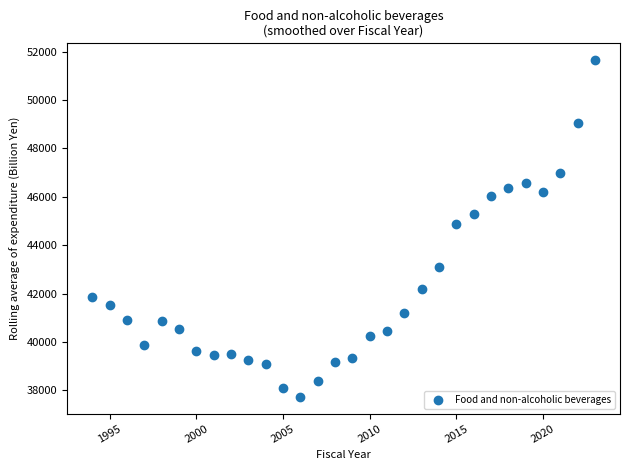

What Y value in the scatter plot is closest to 44690?

44870.8